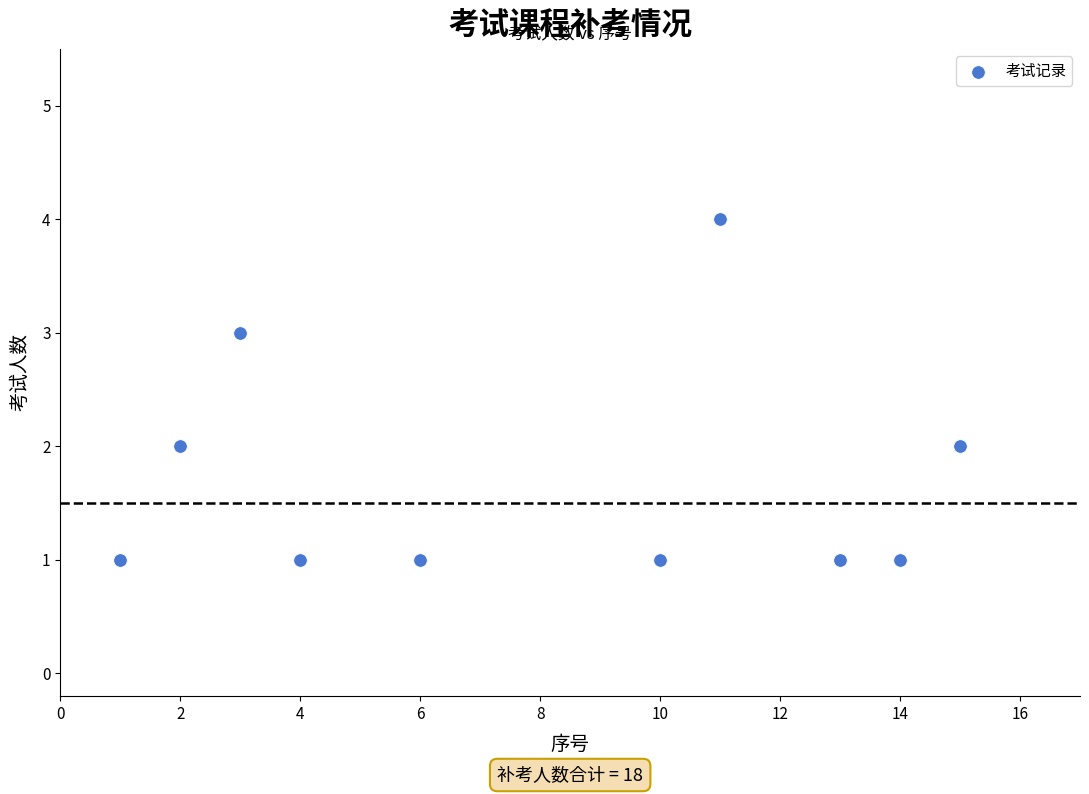

What is the average X value?

8